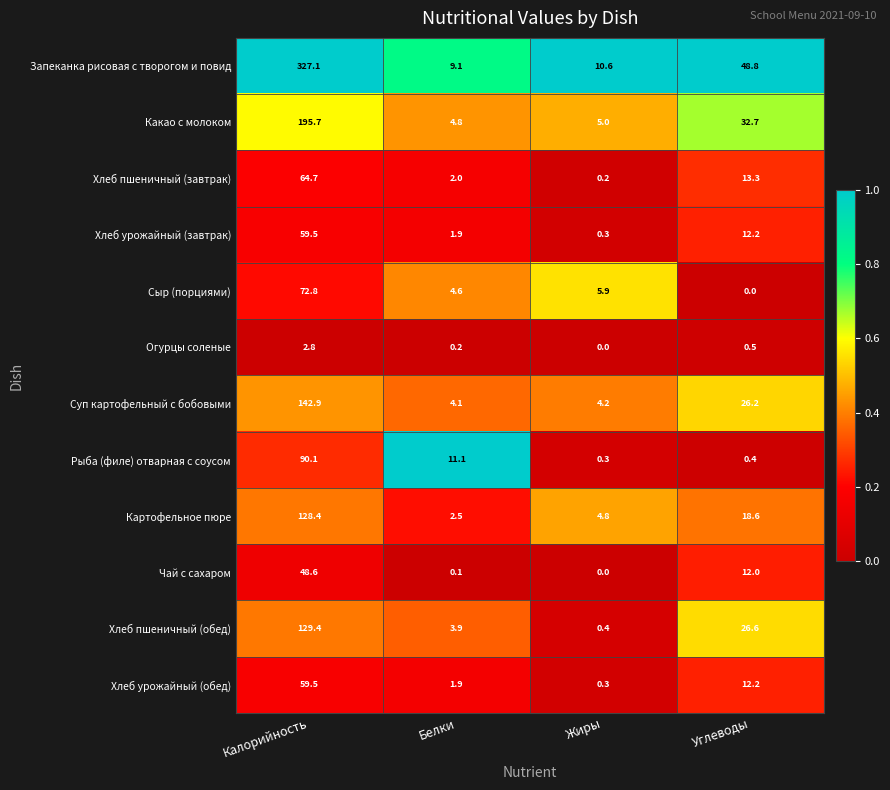

At which category is the sum across all series the highest?

Калорийность